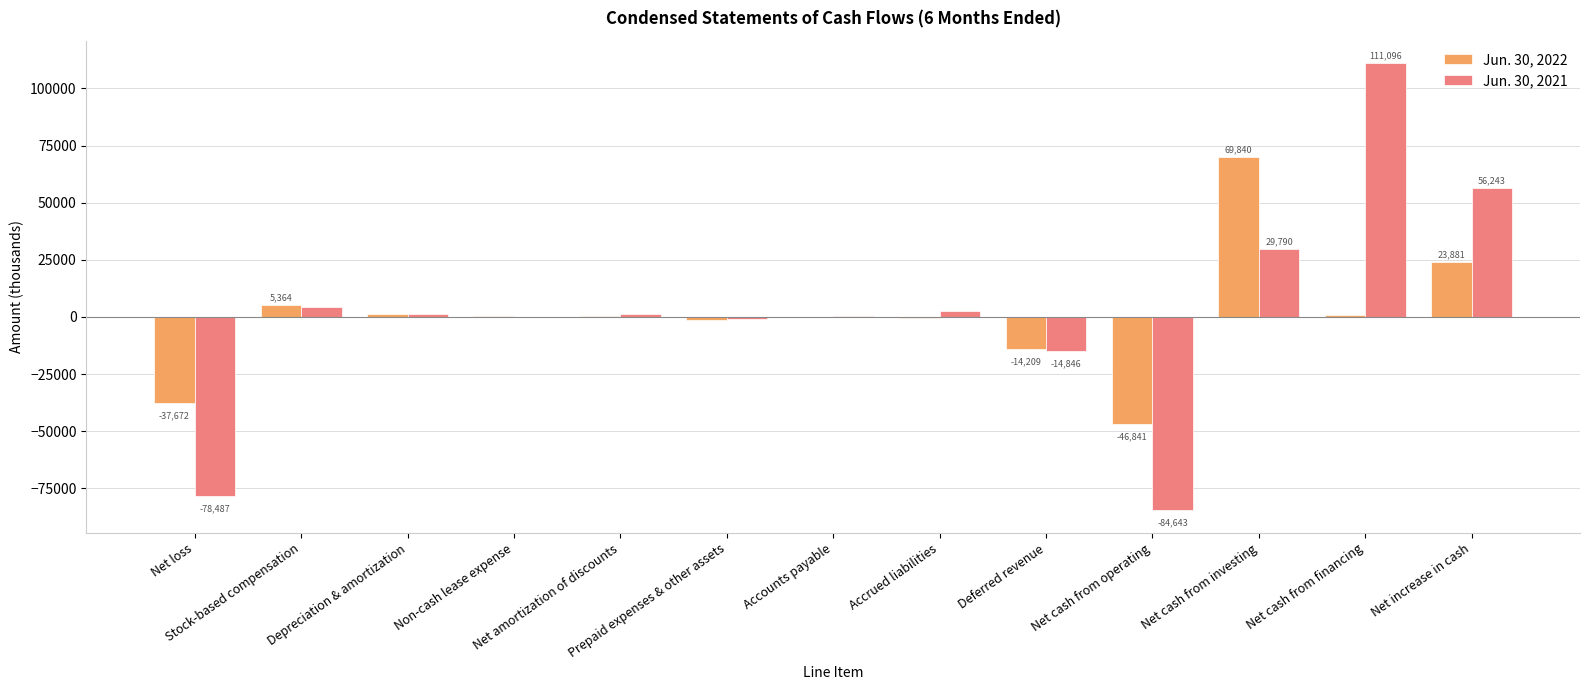

Is it true that Jun. 30, 2021 equals 160 at Non-cash lease expense?

True